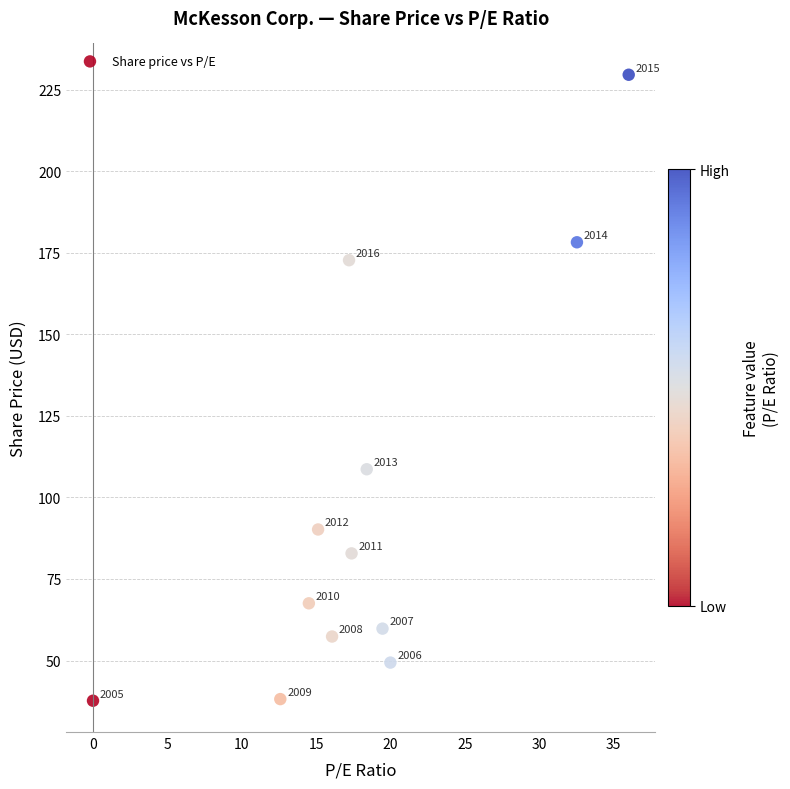

What Y value in the scatter plot is closest to 133?

108.6